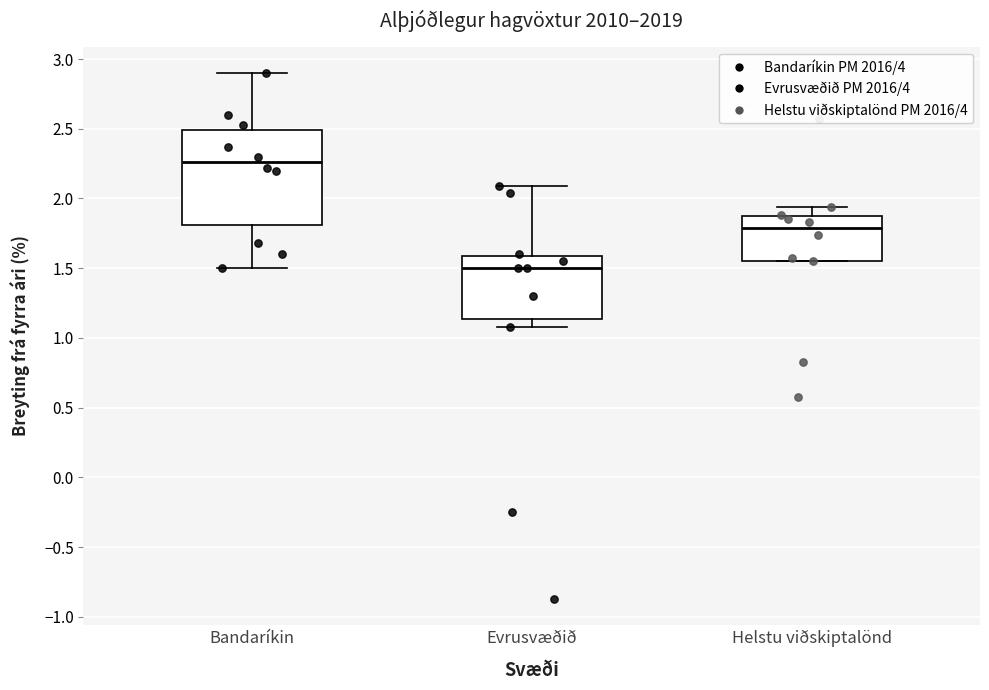

Where is the upper edge of the box for Evrusvæðið on the y-axis? The values are not printed on the chart, so give them approximately, as read against the axis.

1.60